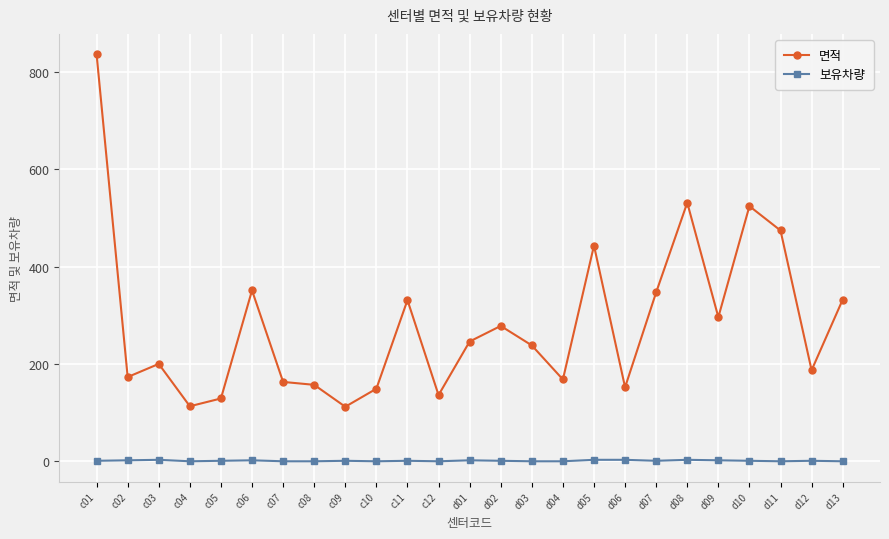

What is the label of the 6th point from the left?

c06